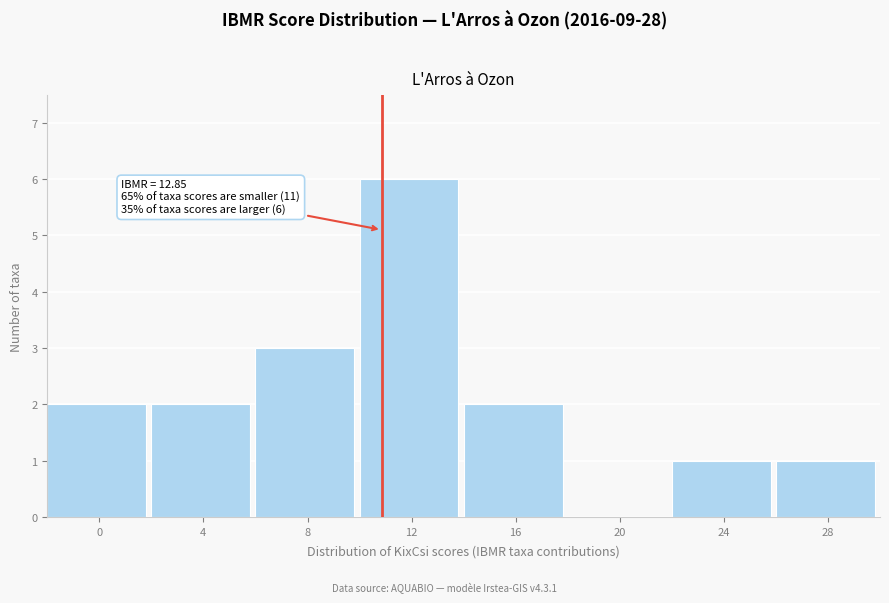

Reading left to right, what are all the values shown in this chart?

0=2	4=2	8=3	12=6	16=2	20=0	24=1	28=1